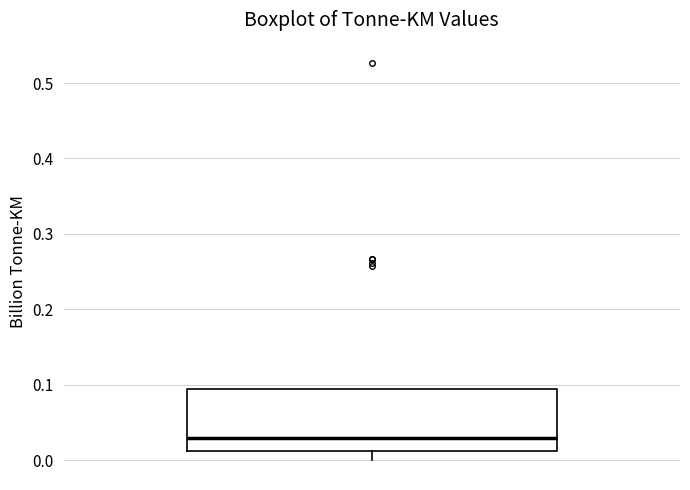

Transcribe this box plot: give where the median line is, the range the box spans, and where the two whiskers end, as read against the y-axis. The values are not printed on the chart, so give them approximately, as read against the axis.

median 0.03, box 0.01 to 0.09, whiskers 0.00 to 0.09